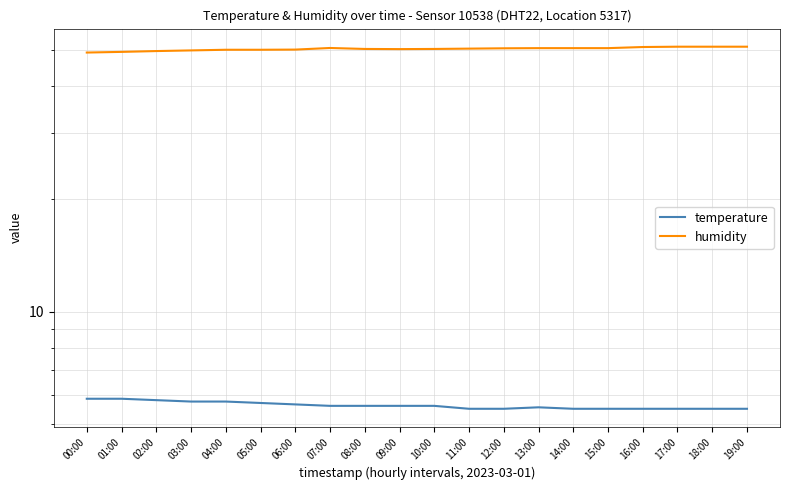

List the labels in order of temperature value, smallest first.

11:00, 12:00, 14:00, 15:00, 16:00, 17:00, 18:00, 19:00, 13:00, 07:00, 08:00, 09:00, 10:00, 06:00, 05:00, 03:00, 04:00, 02:00, 00:00, 01:00